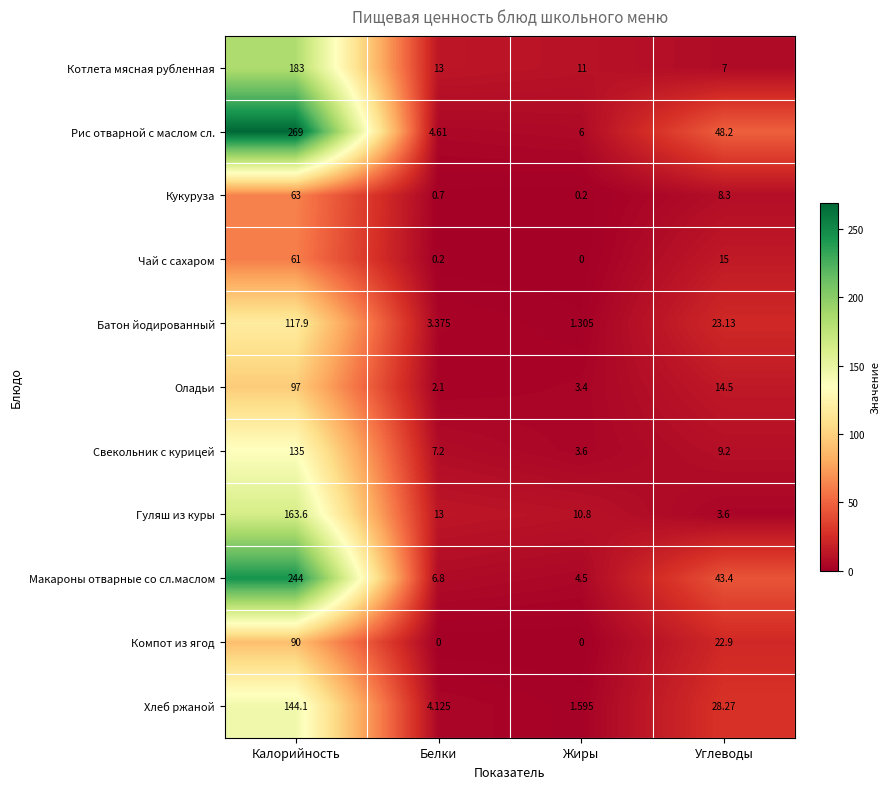

Between Белки and Углеводы, which series saw the biggest shift?

Рис отварной с маслом сл.